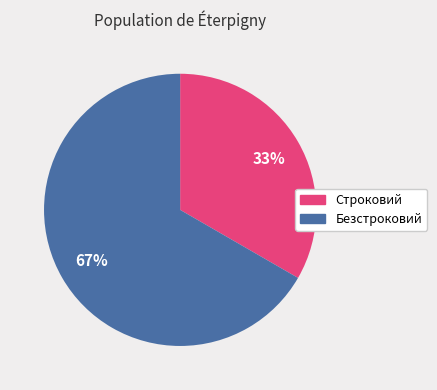

To the nearest percent, what percentage of the pie is Безстроковий?

67%